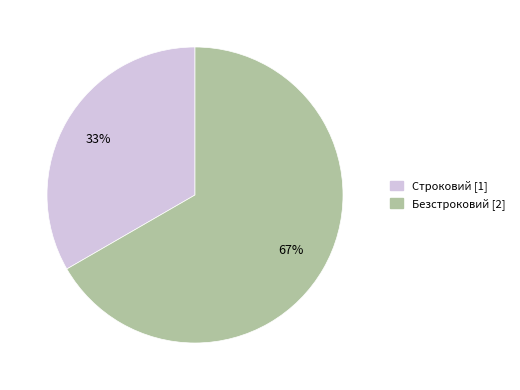

Combined, do Строковий and Безстроковий account for over 50%?

Yes